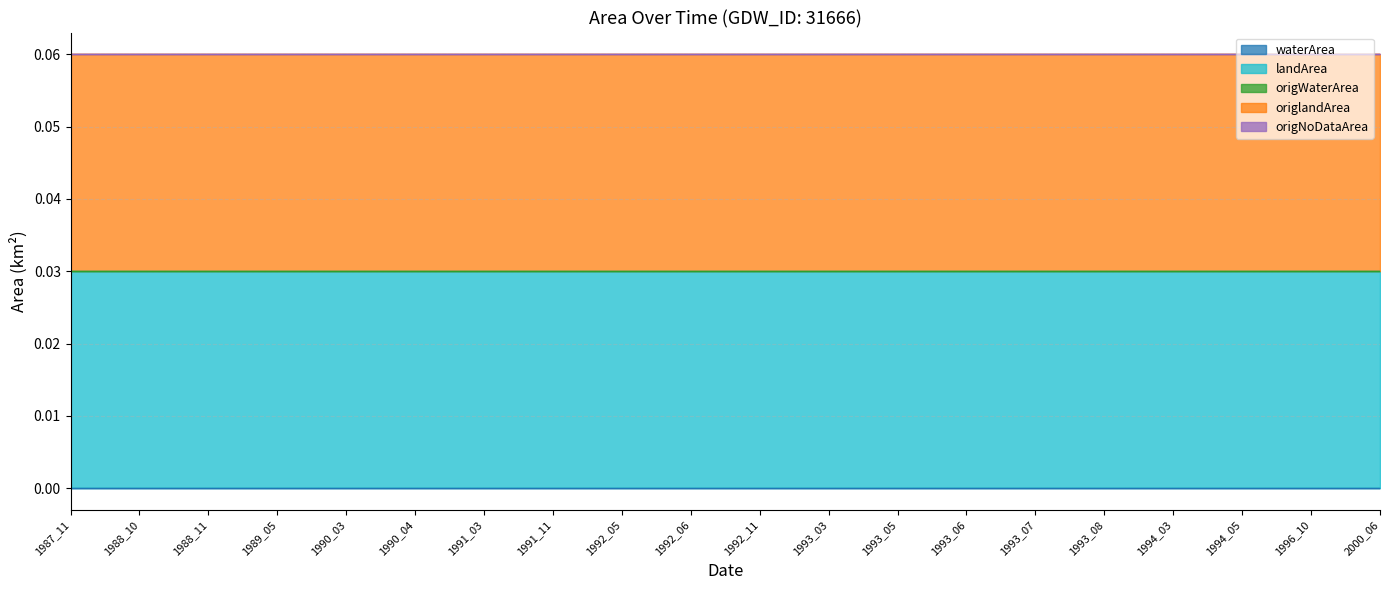

True or false: landArea and origWaterArea cross at least once.

False